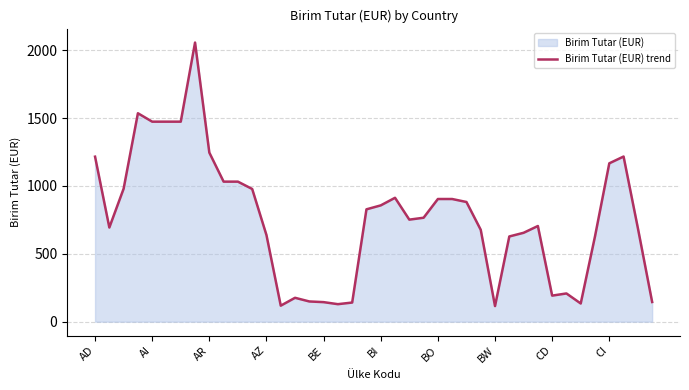

Where does the data first go above 766?

AD